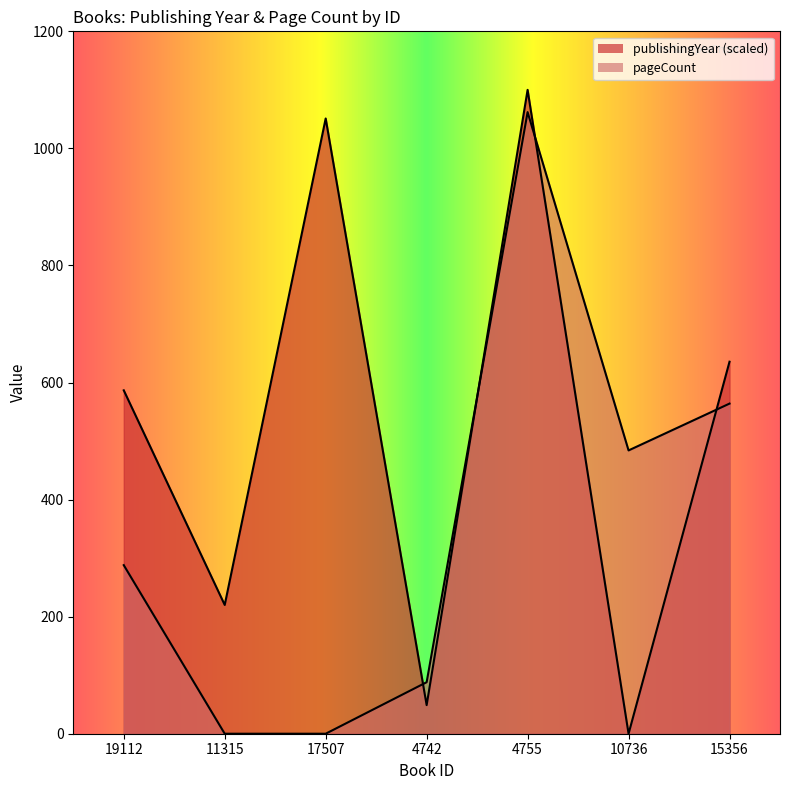

Reading right to left, extract all data points from this chart.

publishingYear: 635.6	0.0	1100.0	48.9	1051.1	220.0	586.7
pageCount: 564.0	484.0	1062.0	88.0	0.0	0.0	288.0